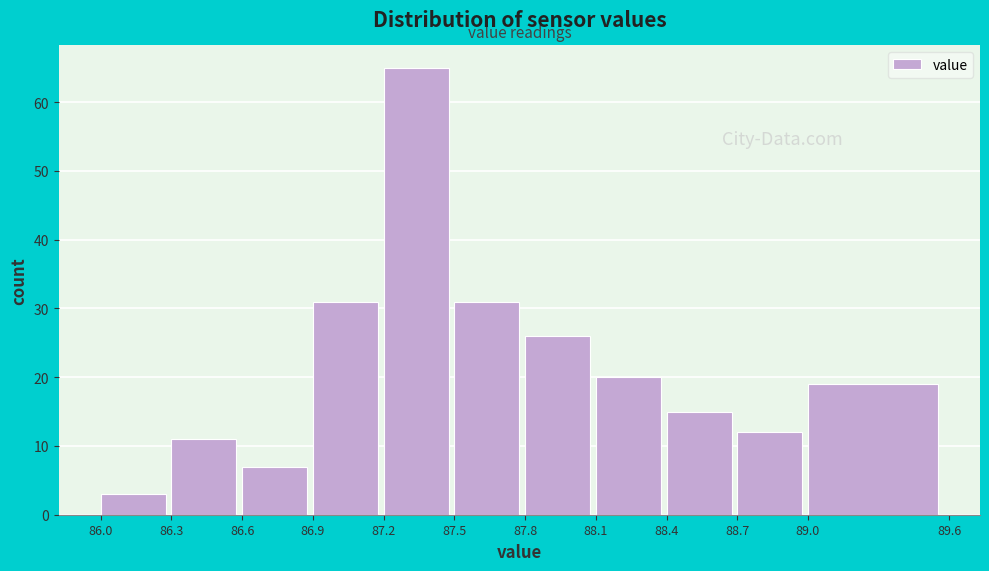

How tall is the bar that spans 86.3 to 86.6 on the x-axis? The values are not printed on the chart, so give them approximately, as read against the axis.

11